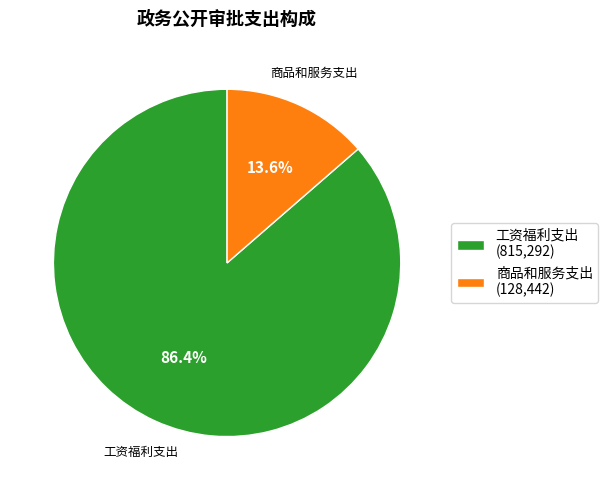

What is the largest slice in the pie chart?

工资福利支出 (815,292)